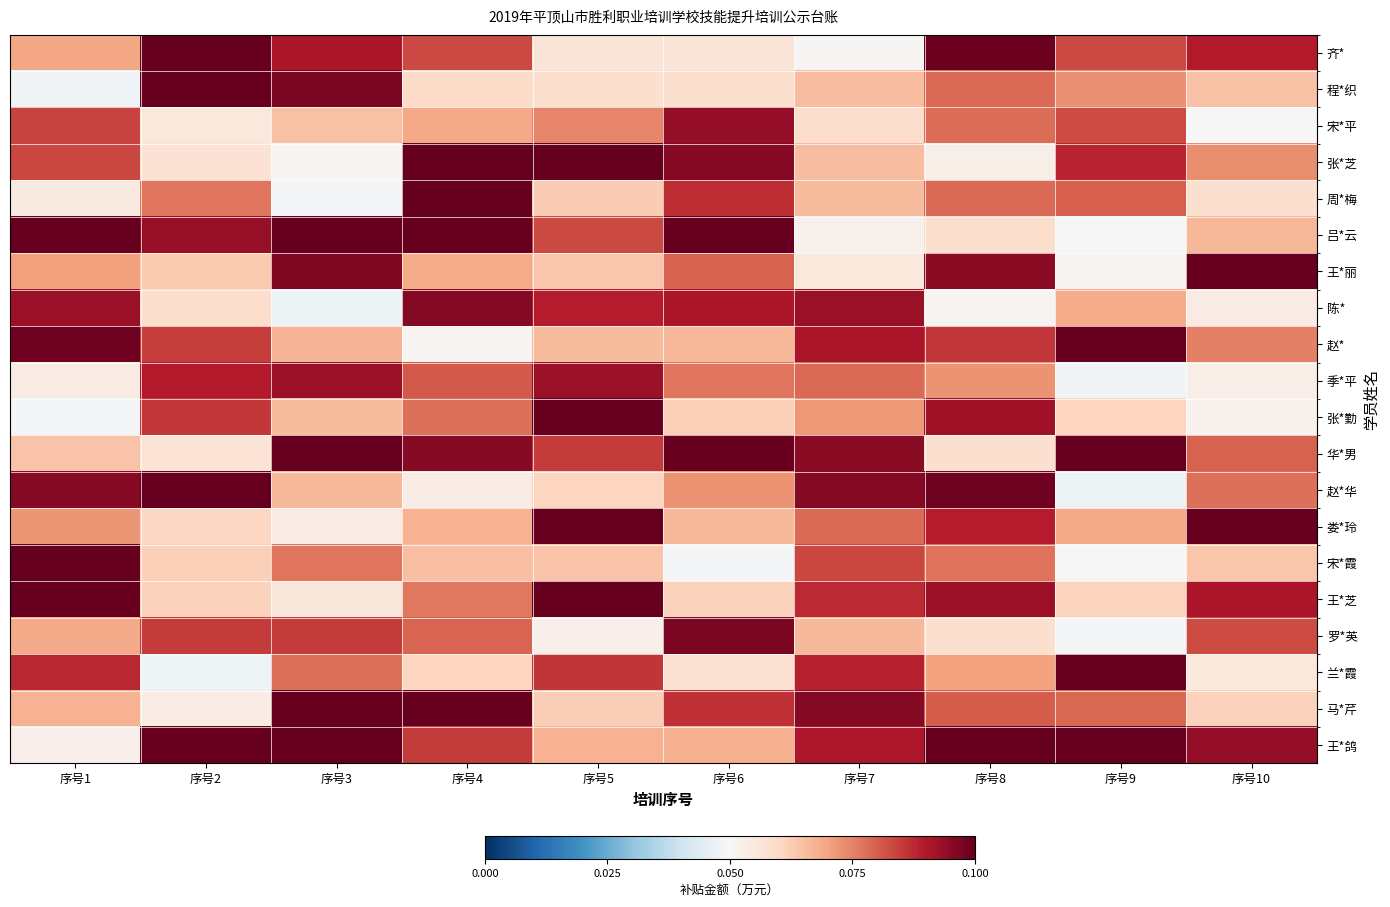

At how many categories does at least one series exceed 0?

10